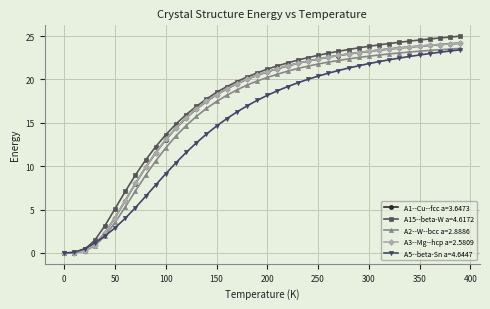

What is the highest value of the A2--W--bcc a=2.8886 series?

23.6